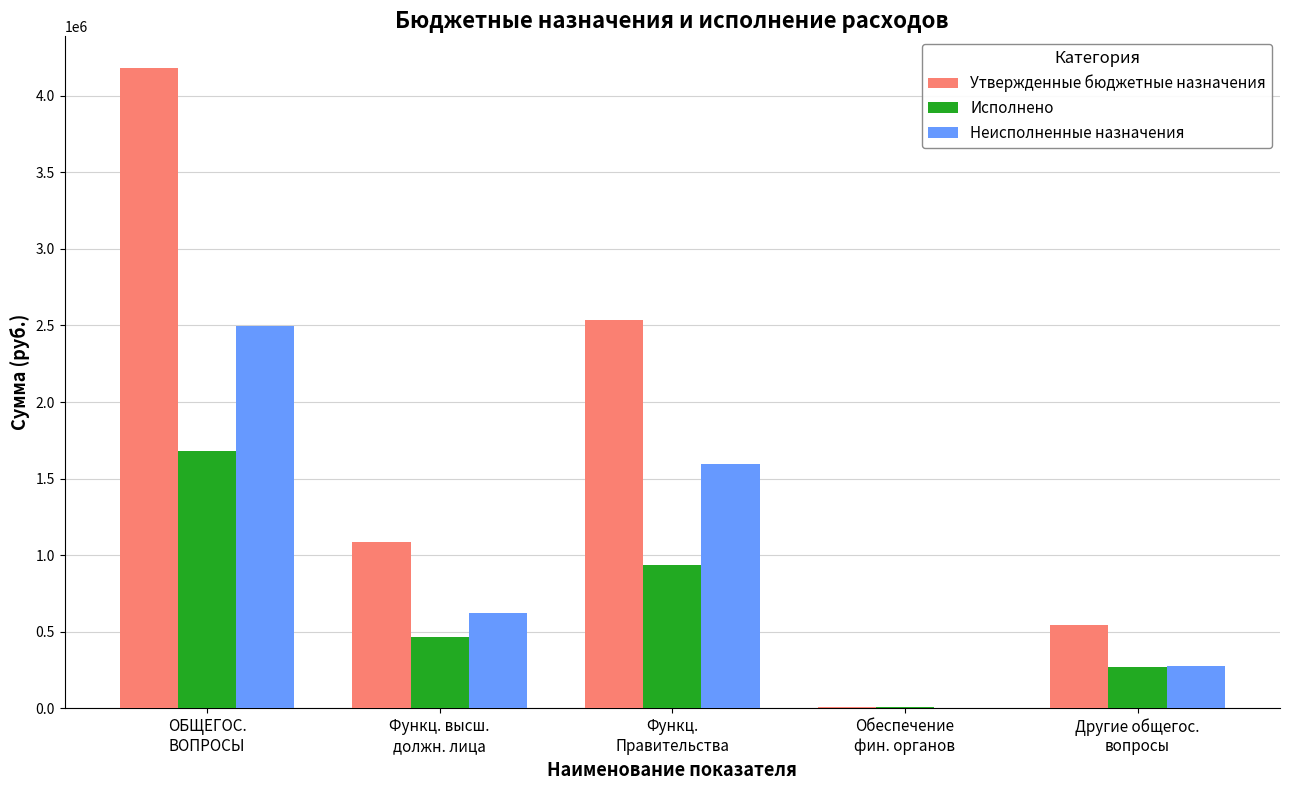

Count the number of data series in this chart.

3